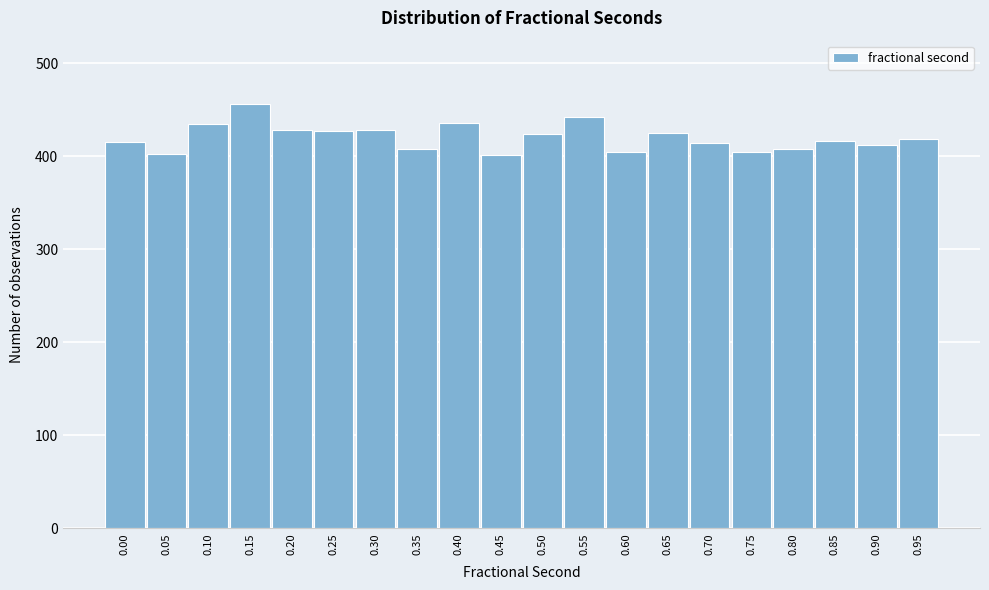

What is the average value?

420